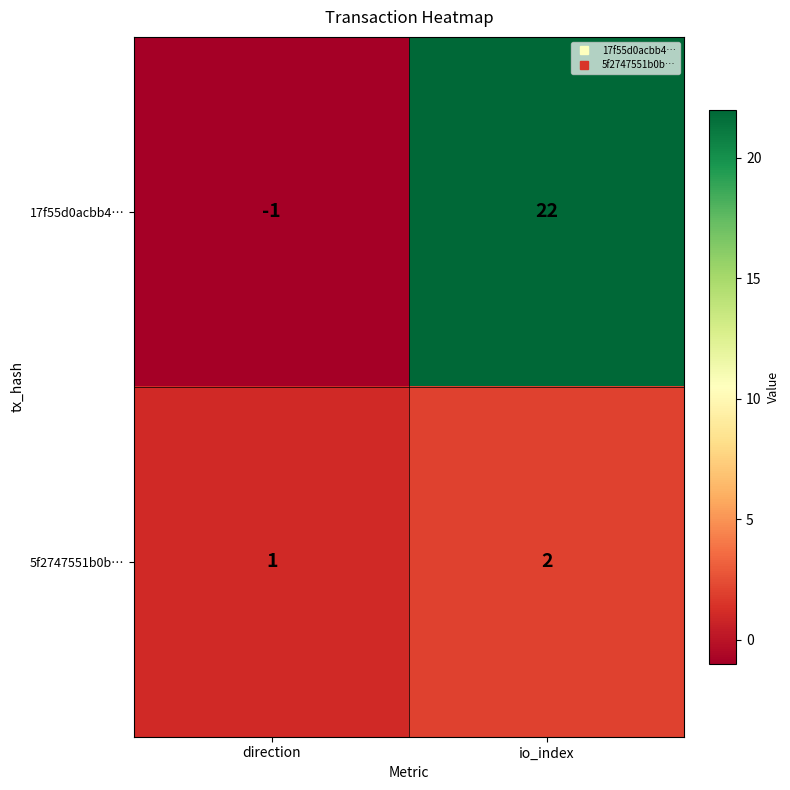

Is it true that 5f2747551b0b… equals 0 at io_index?

False